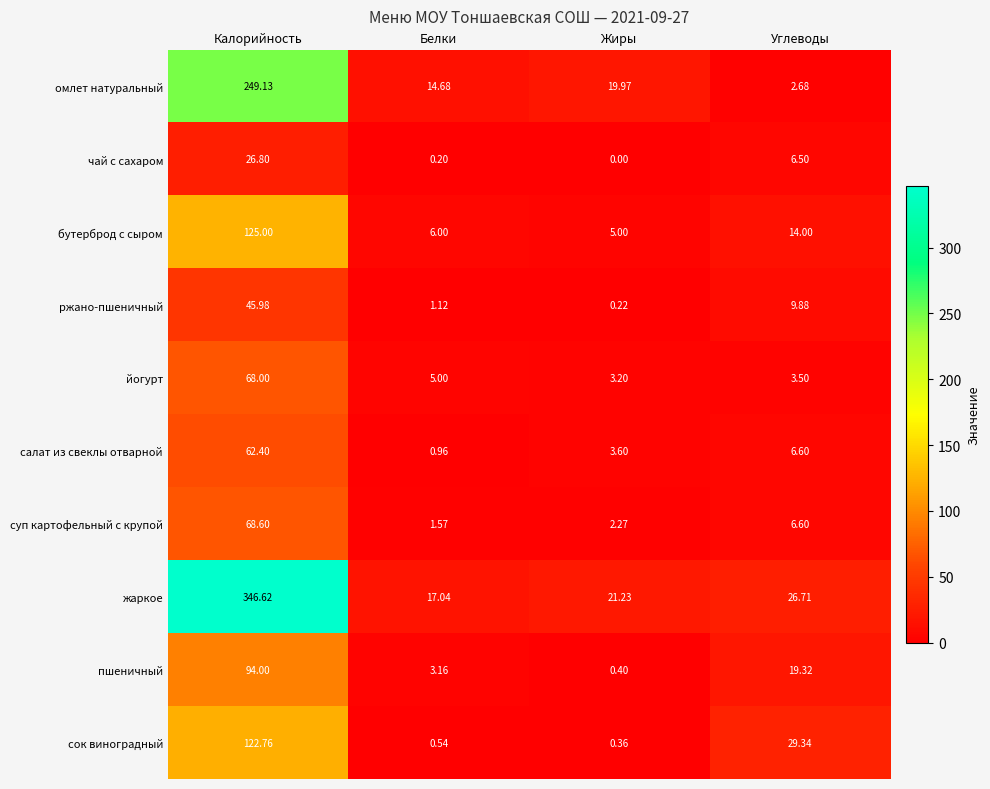

At which label does жаркое reach its minimum?

Белки